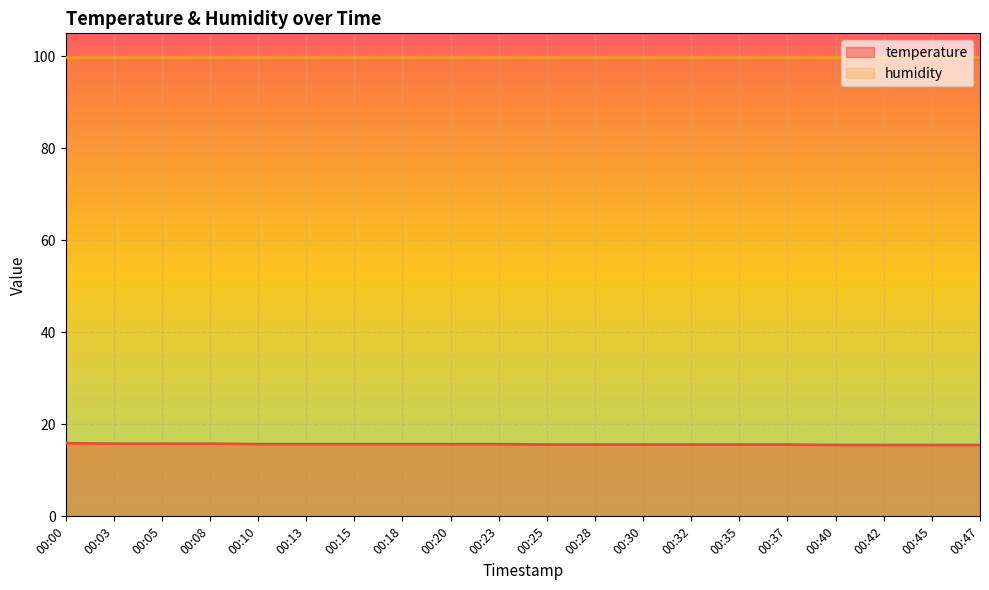

What is the value of the 20th point from the left?

15.5